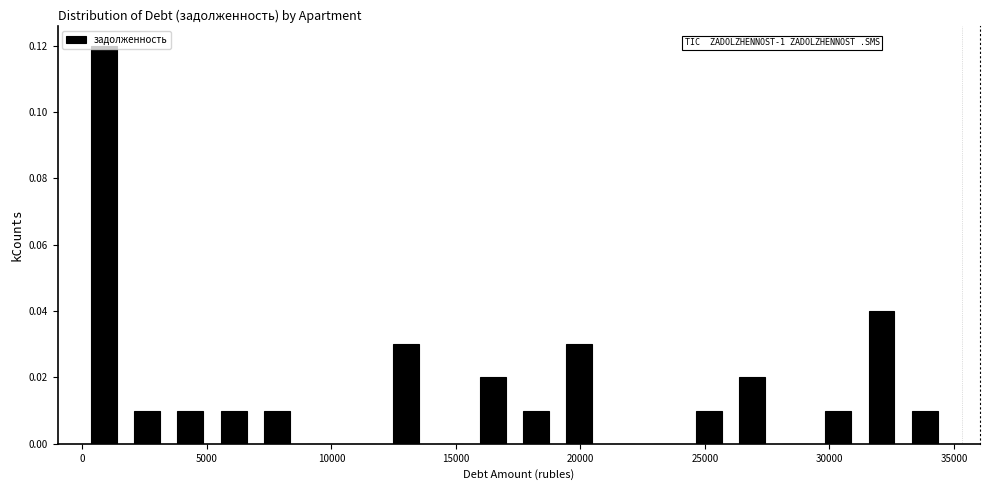

Read against the x-axis, roughly where is the centre of the tallest bar?

1000